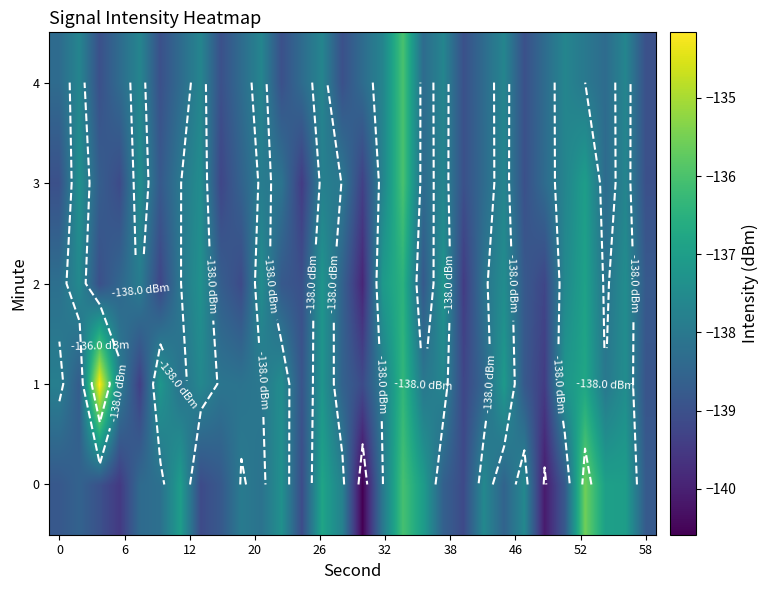

How many data points in 1 are less than -138?

16